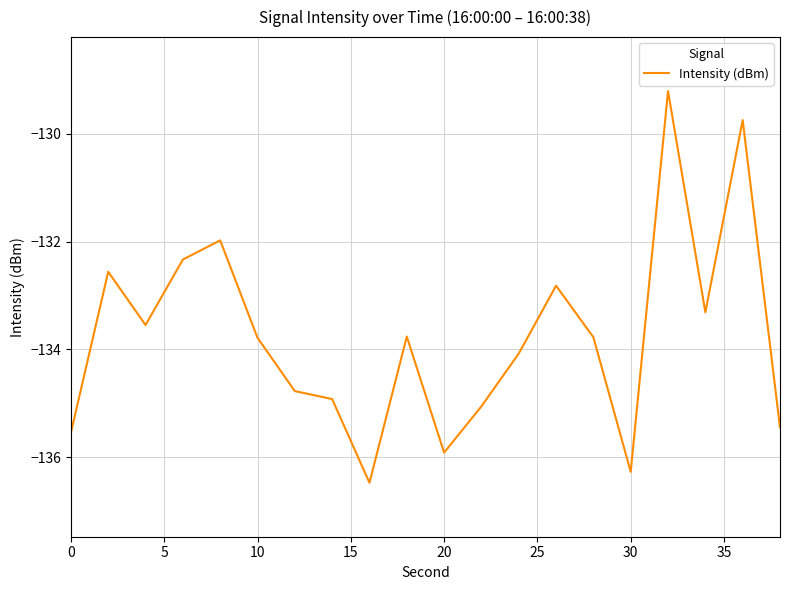

How many interior local valleys (lower than both neighbors) does the data have?

5